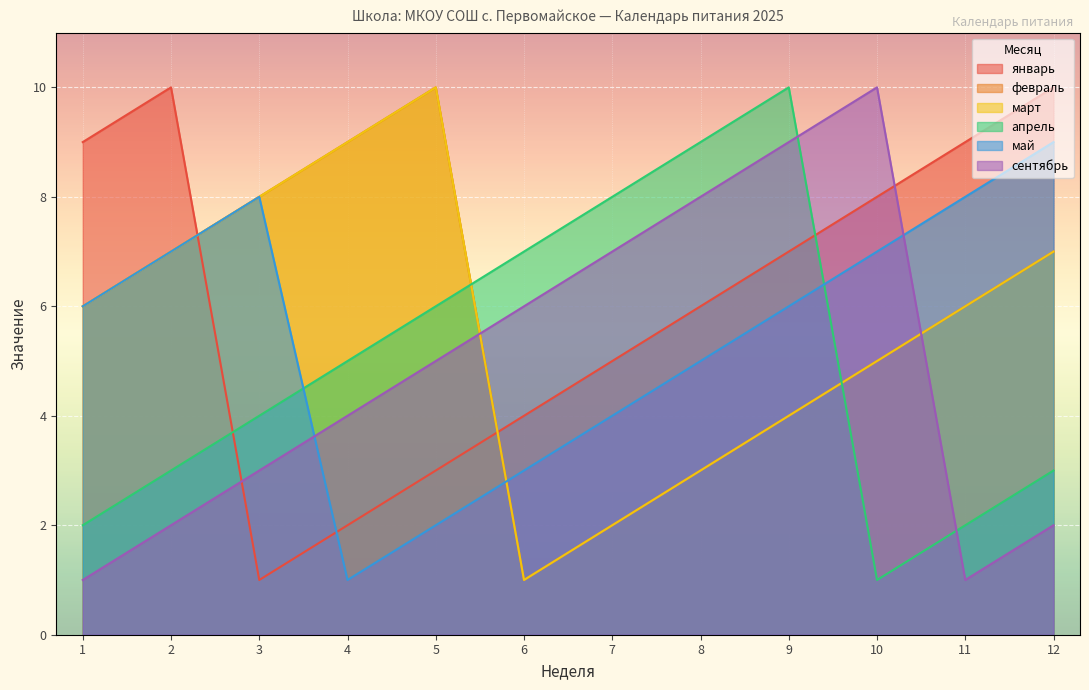

What is the difference between the maximum and minimum values in the апрель series?

9